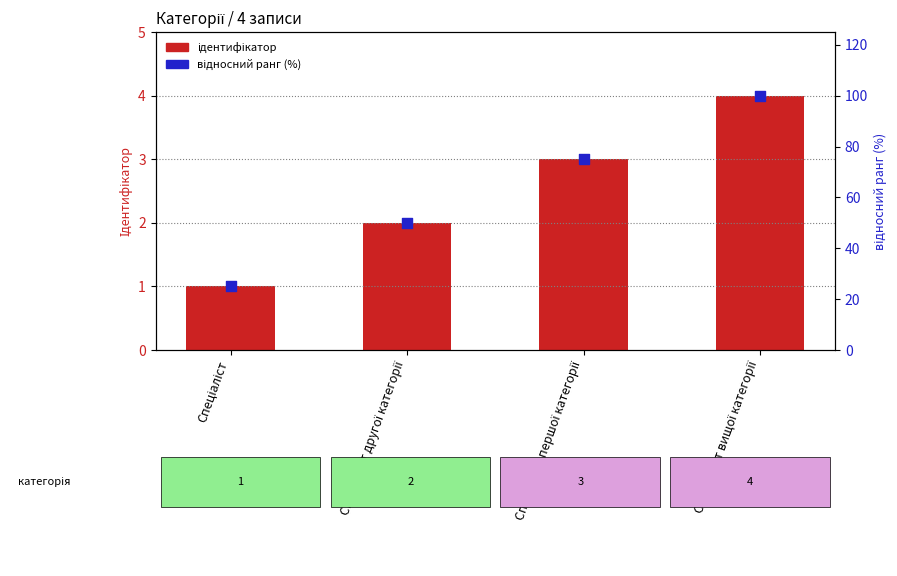

What is the total value across all series at Спеціаліст першої категорії?

78